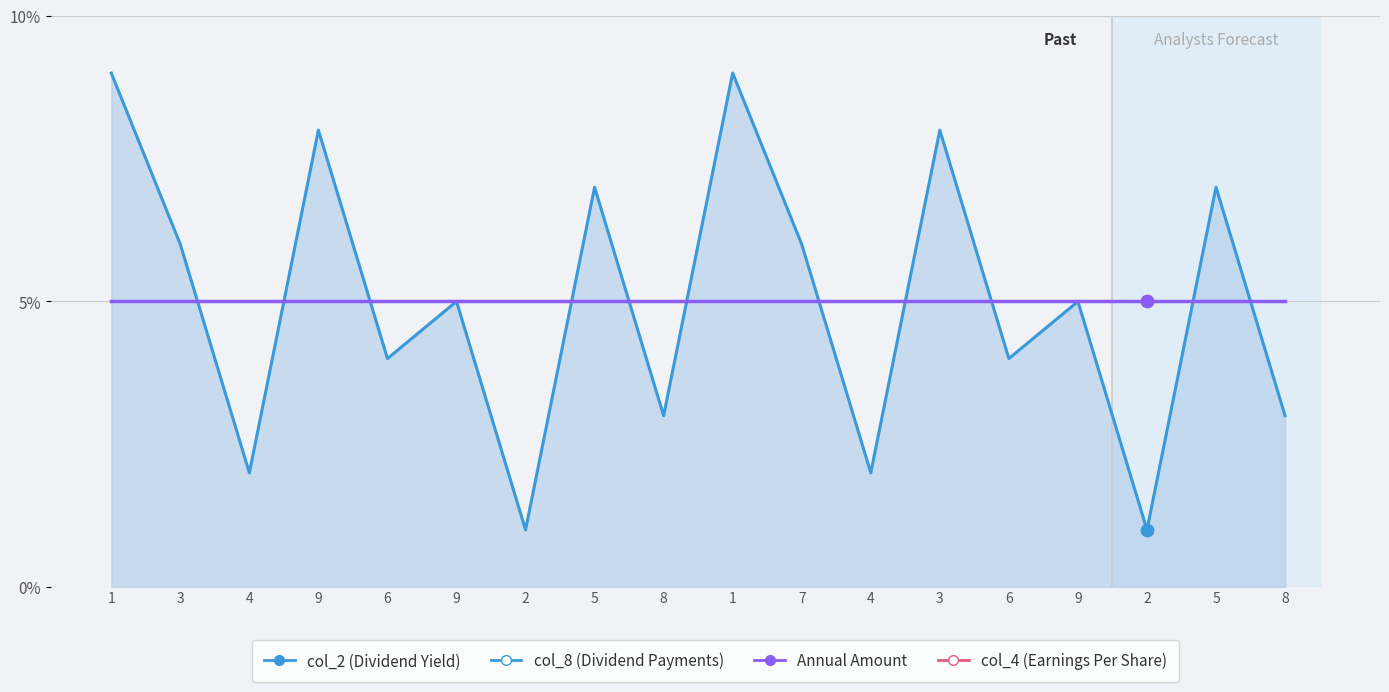

At which category is the sum across all series the highest?

1